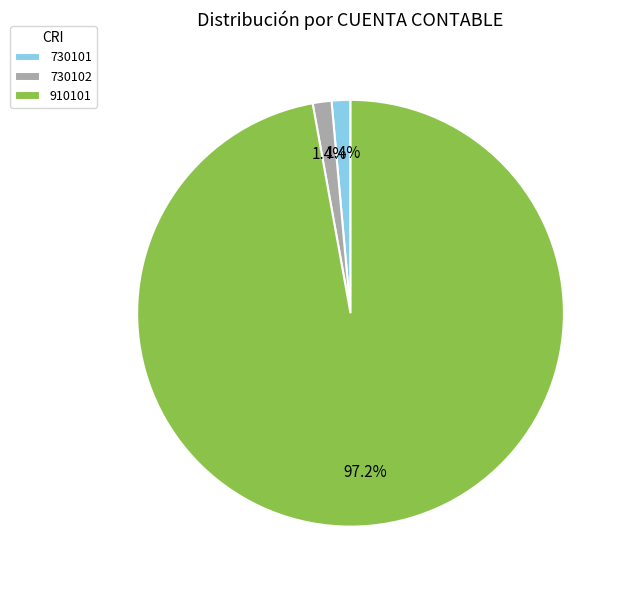

To the nearest percent, what is the difference between the largest and smallest slice percentages?

96%